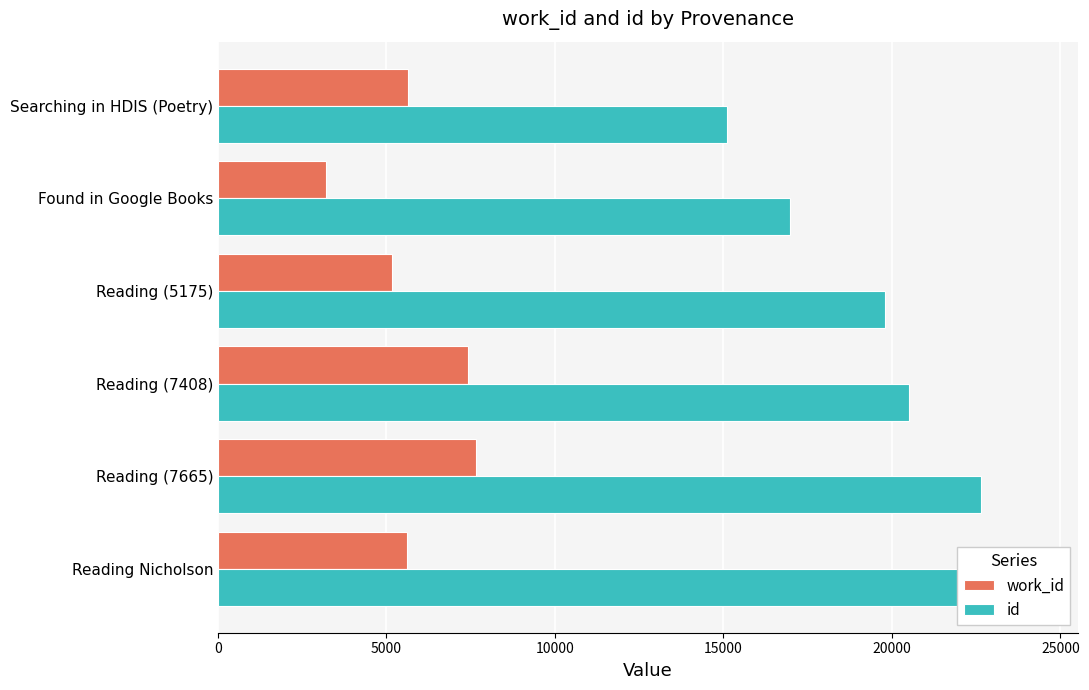

Reading right to left, transcribe all the data shown in this chart.

work_id: 5598	7665	7408	5175	3206	5647
id: 24306	22640	20516	19785	16974	15094